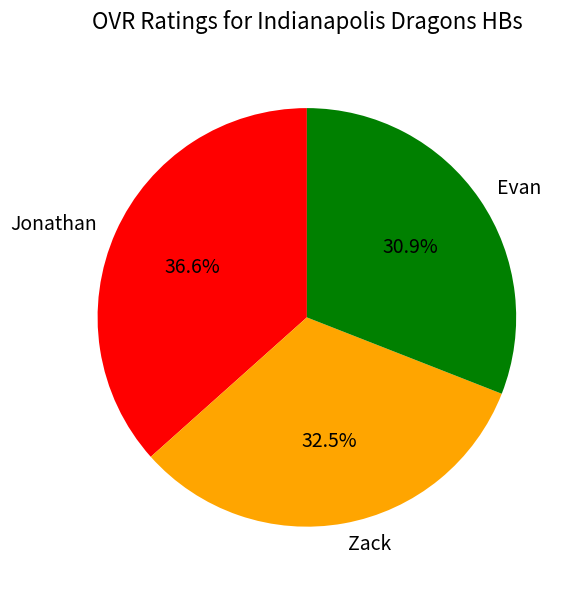

What percentage is the Evan slice, to the nearest percent?

31%